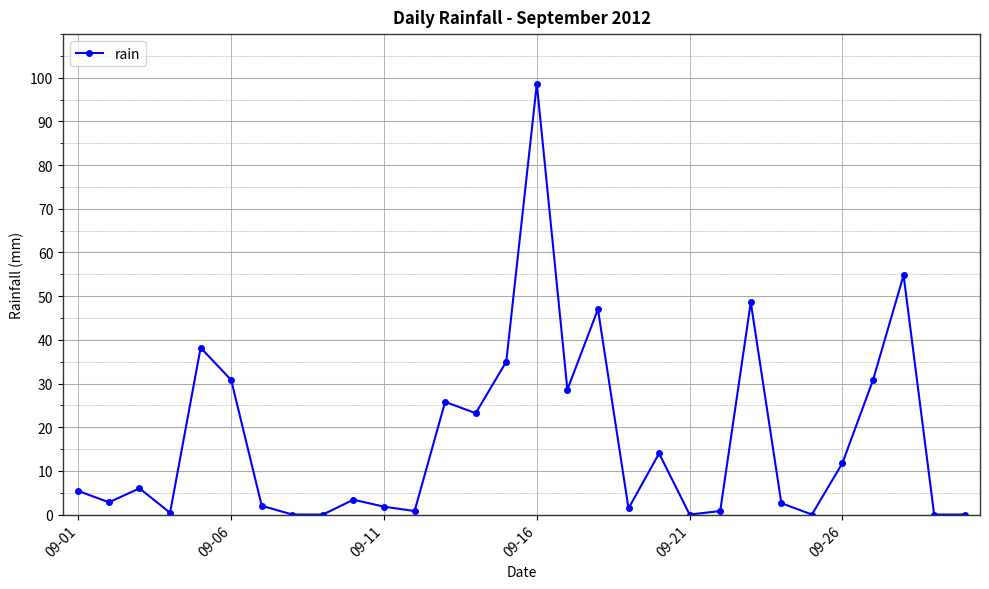

What is the difference between the maximum and minimum values?

98.6